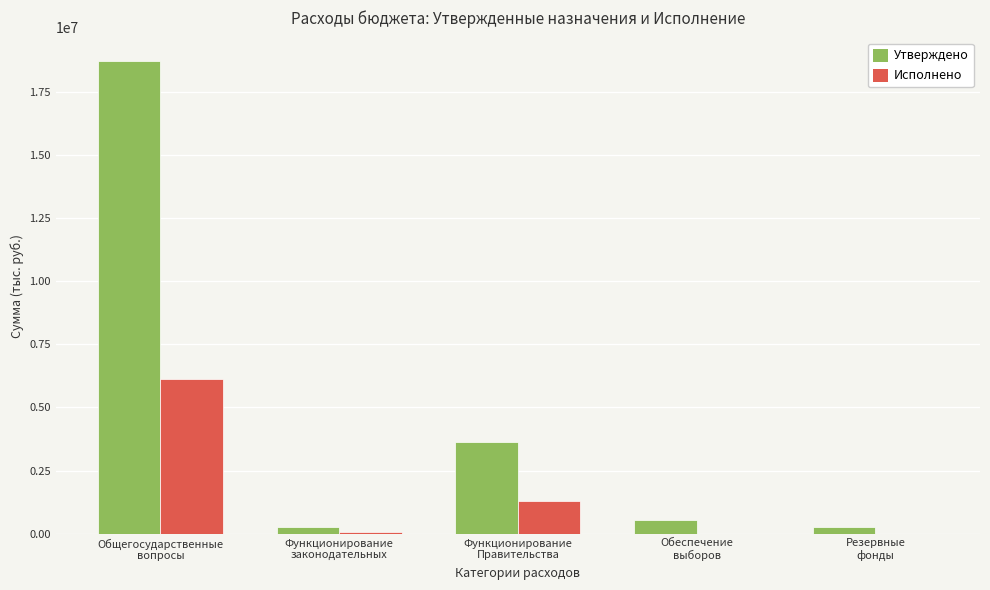

Which series has the largest total across all categories?

Утверждено